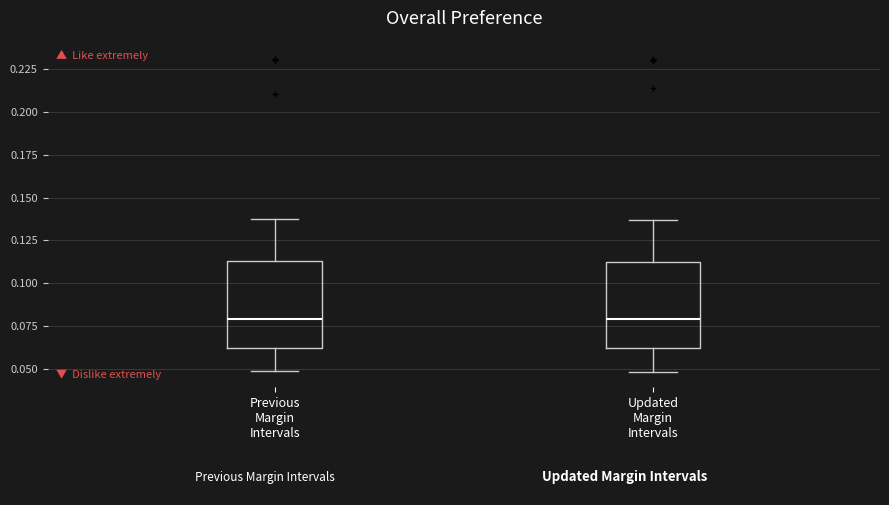

Reading left to right, transcribe this box plot: for each box, give where its median line is, the range the box spans, and where its two whiskers end, as read against the y-axis. The values are not printed on the chart, so give them approximately, as read against the axis.

Previous Margin Intervals: median 0.080, box 0.060 to 0.115, whiskers 0.050 to 0.135
Updated Margin Intervals: median 0.080, box 0.060 to 0.115, whiskers 0.050 to 0.135